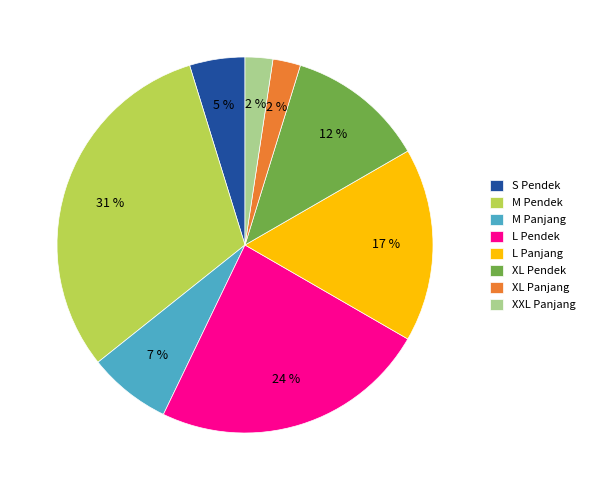

Is it true that L Panjang is 17% of the pie?

True